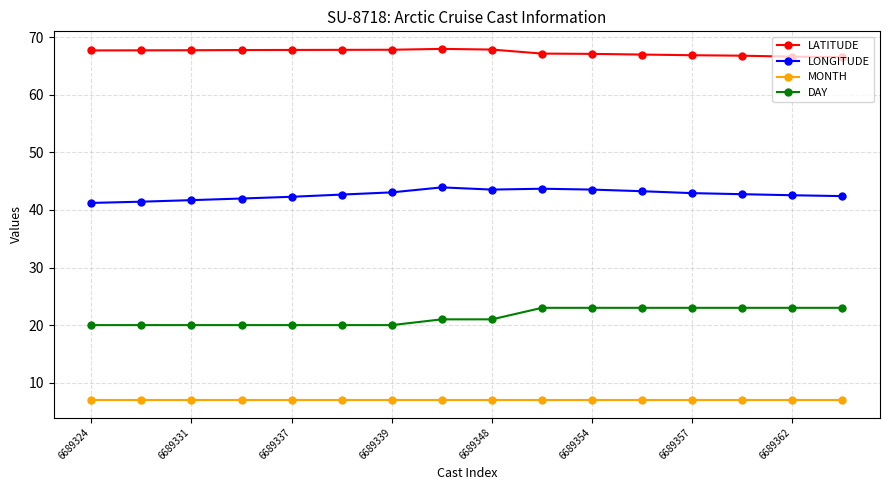

At how many categories does at least one series exceed 12?

16